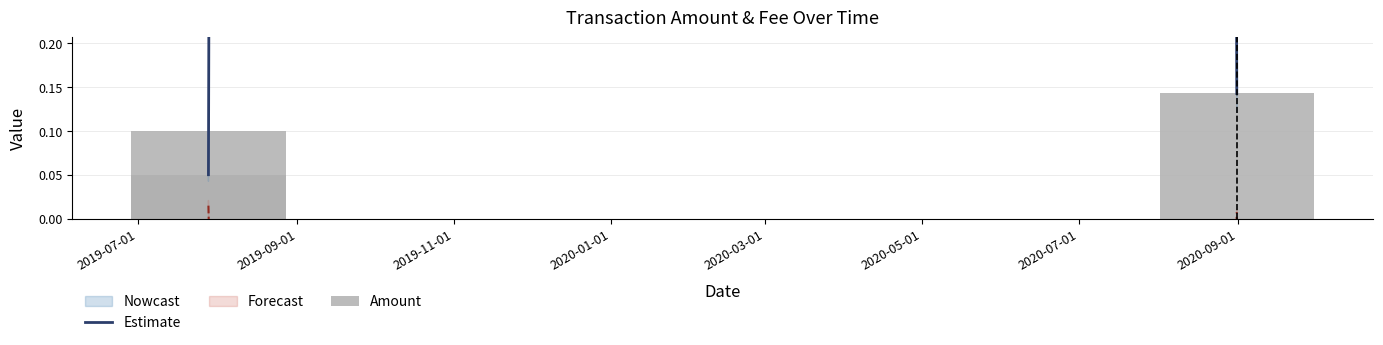

What value does the data have at 2019-07-28 09:41:35?

0.1